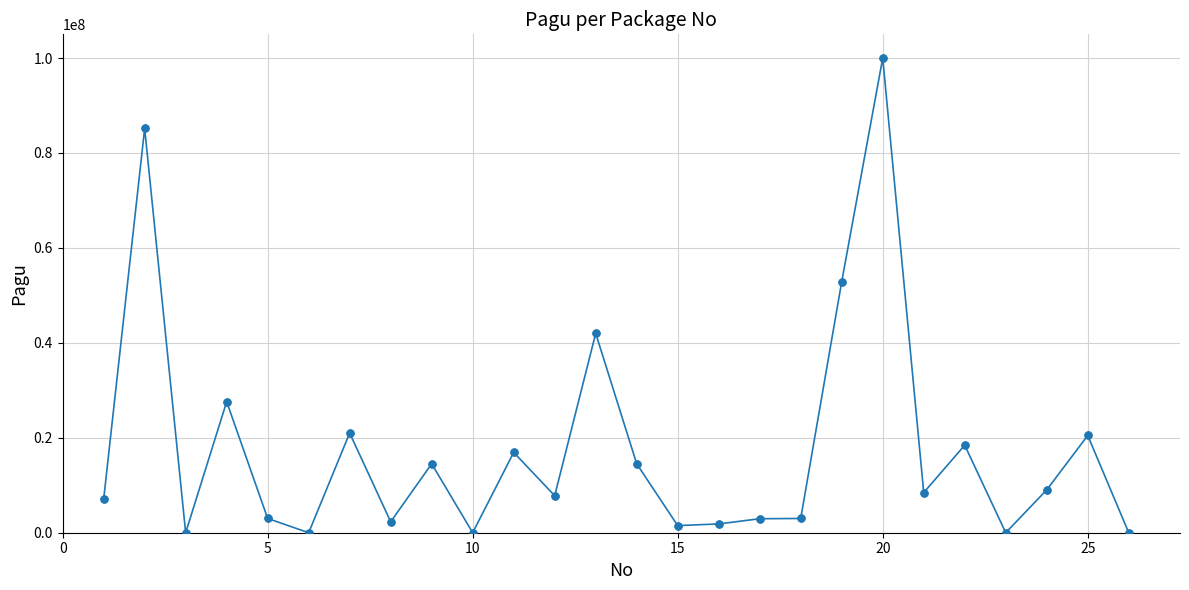

What is the greatest value displayed?

100000050